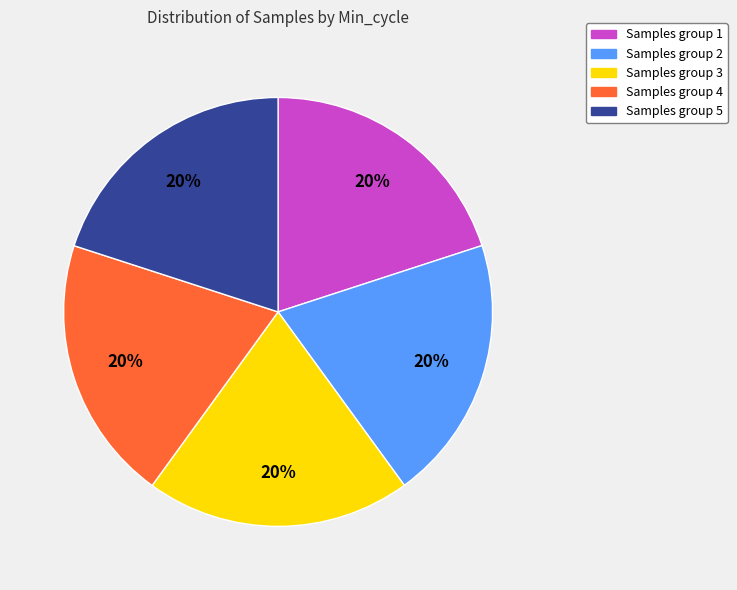

Does any single category account for the majority?

No